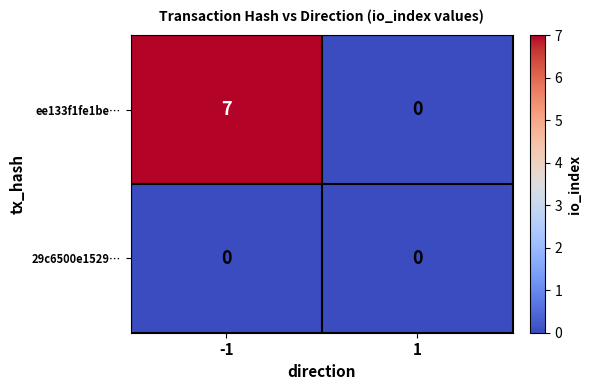

Which series has the largest range (max minus min)?

ee133f1fe1be…